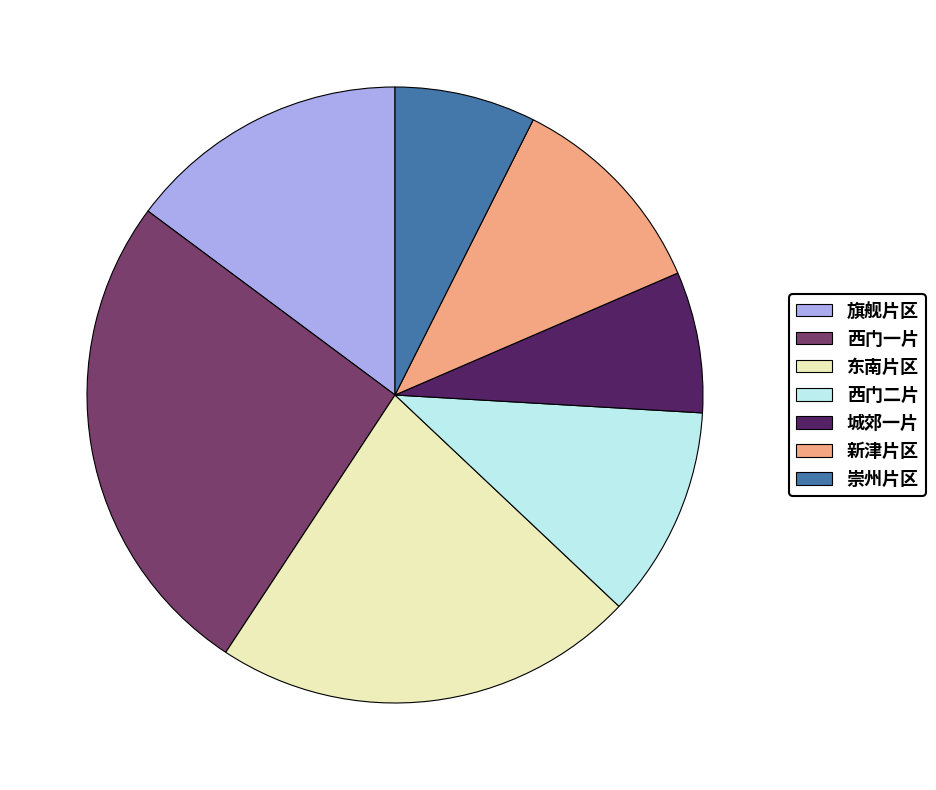

Which has a higher value, 旗舰片区 or 城郊一片?

旗舰片区